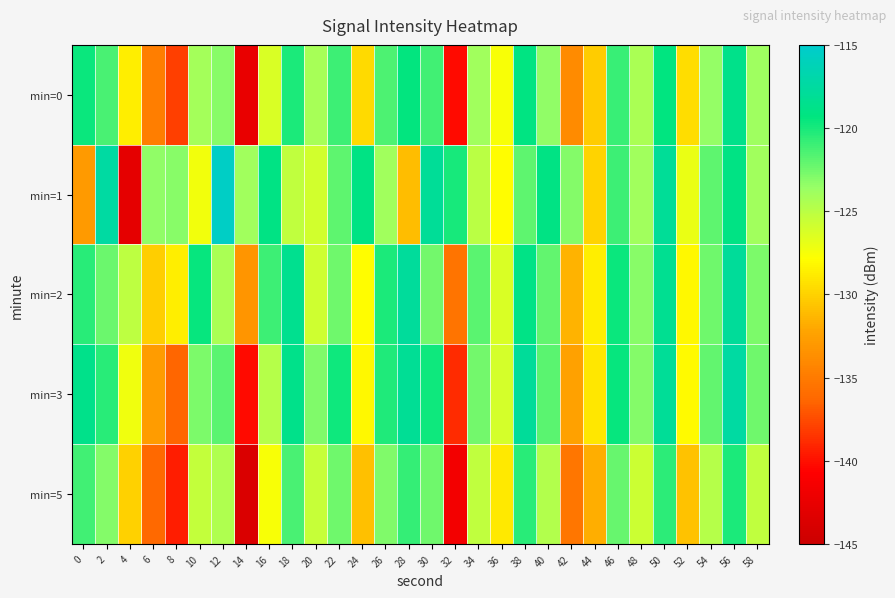

Rank the series by their maximum value, from highest to lowest.

min=1, min=3, min=2, min=0, min=5